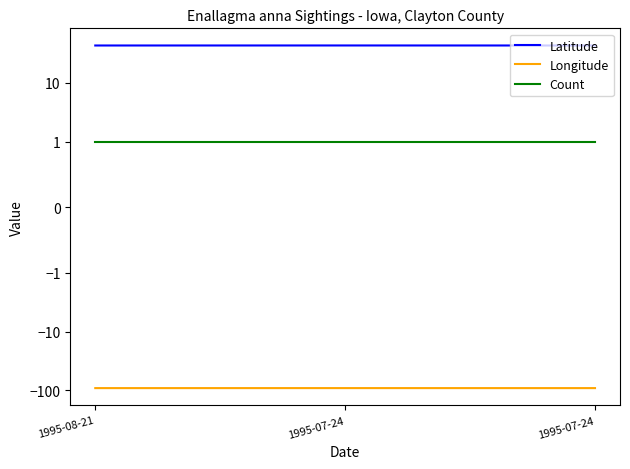

Between 1995-07-24 and 1995-08-21, which is larger?

1995-07-24